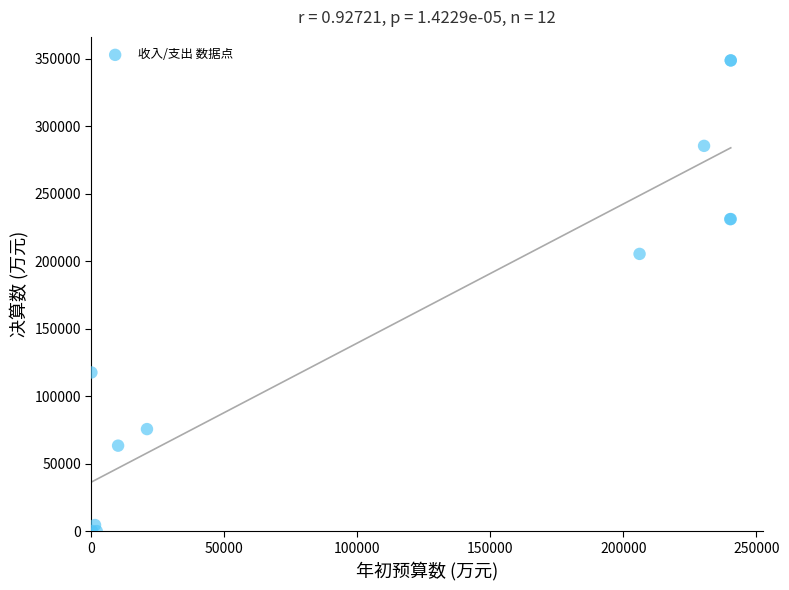

What Y value in the scatter plot is closest to 174384?

205397.3